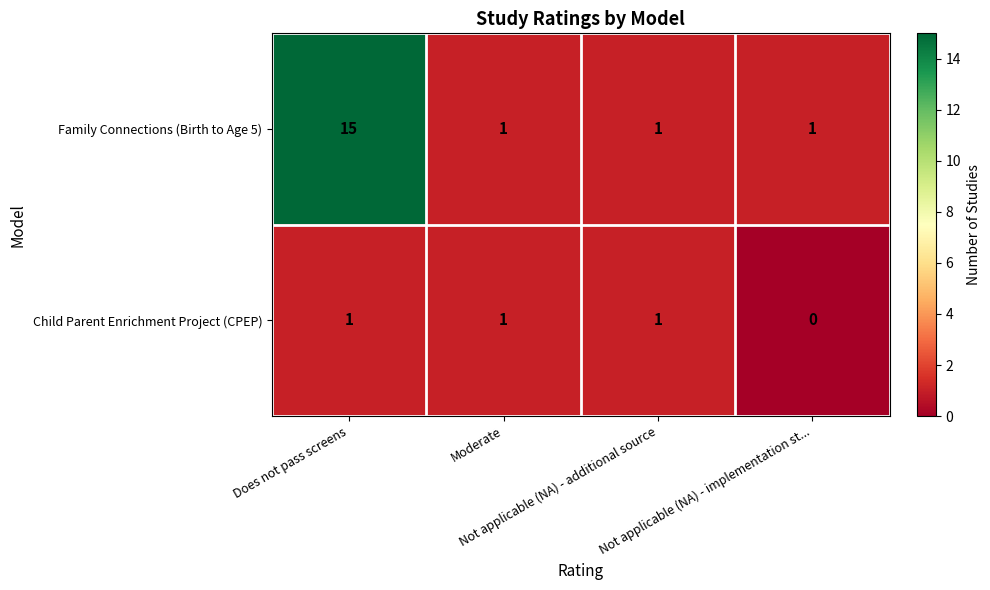

Count the Child Parent Enrichment Project (CPEP) values in the range 1 to 2.

3